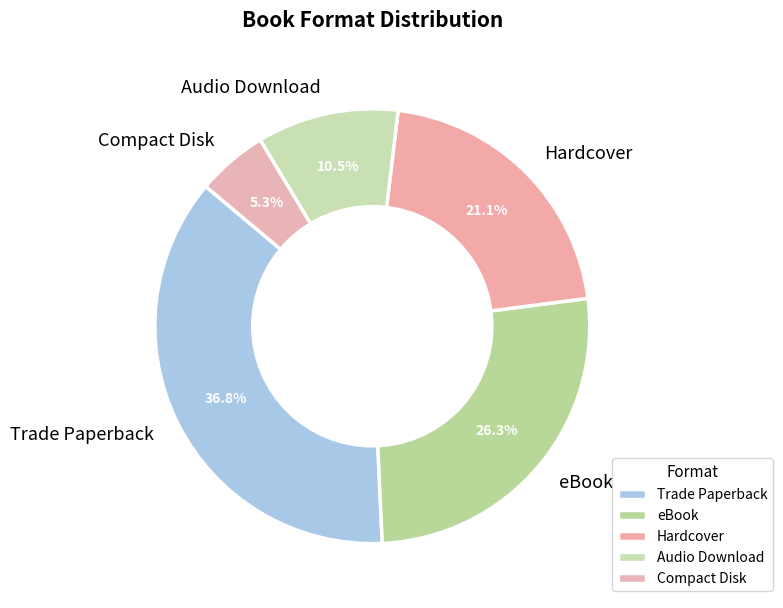

How many slices are in this pie chart?

5